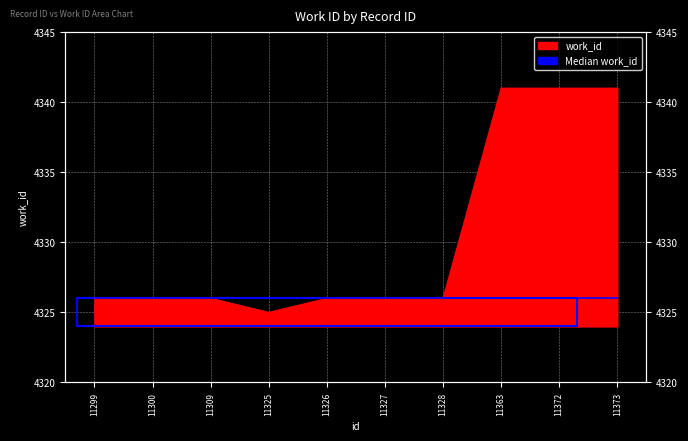

How many lines are shown in the chart?

1